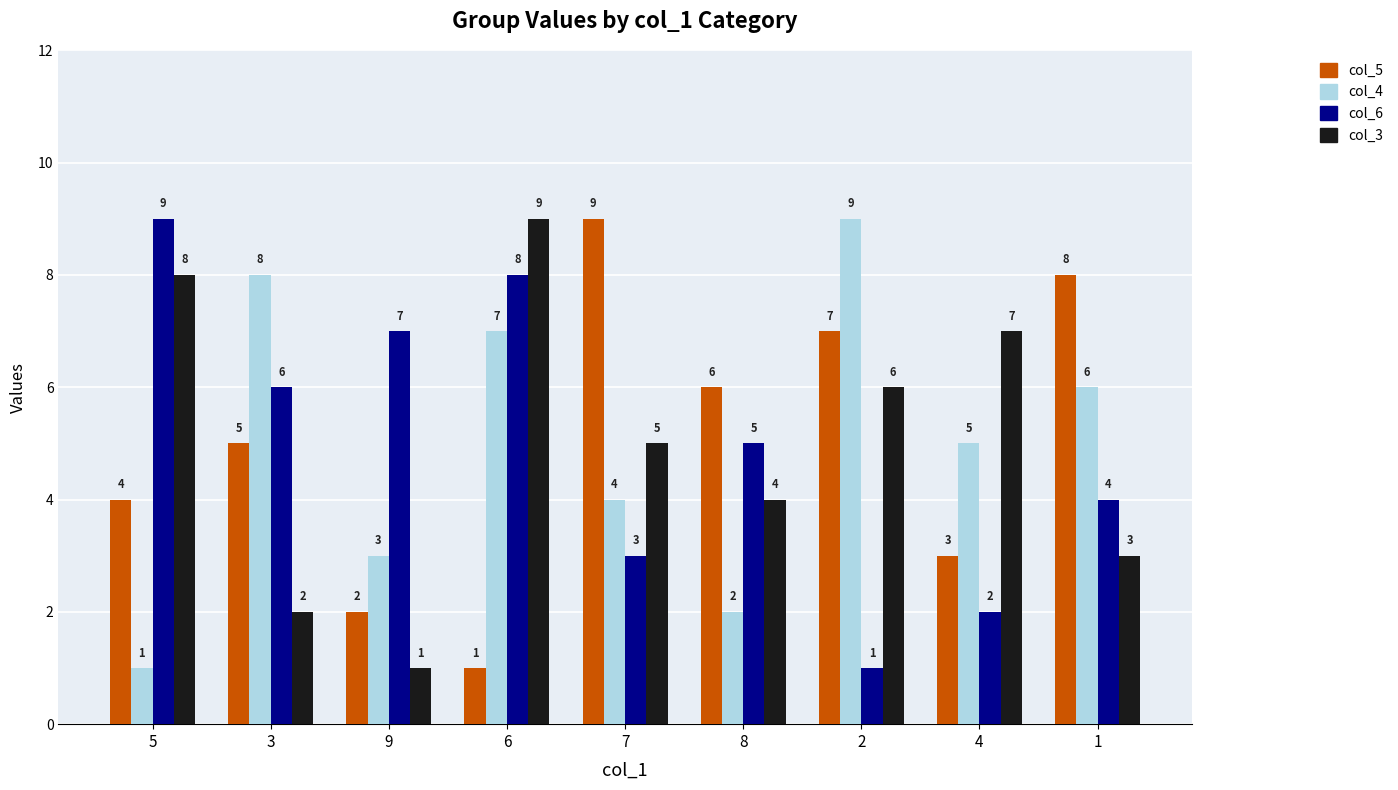

How many data points in col_5 are less than 5?

4